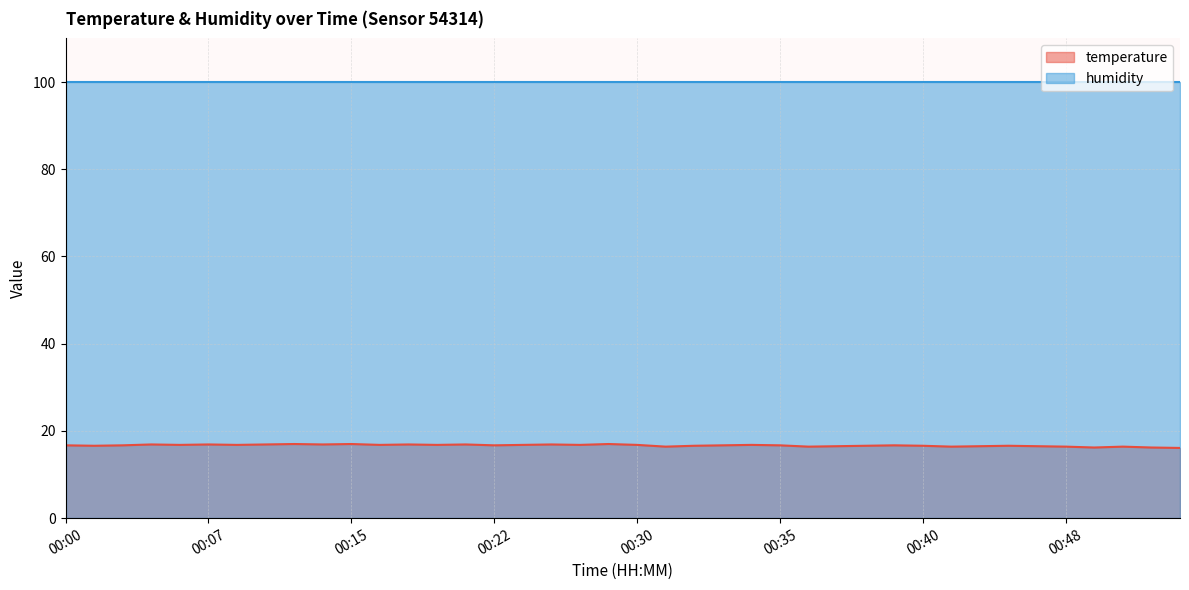

At which label is the value closest to 16?

00:54